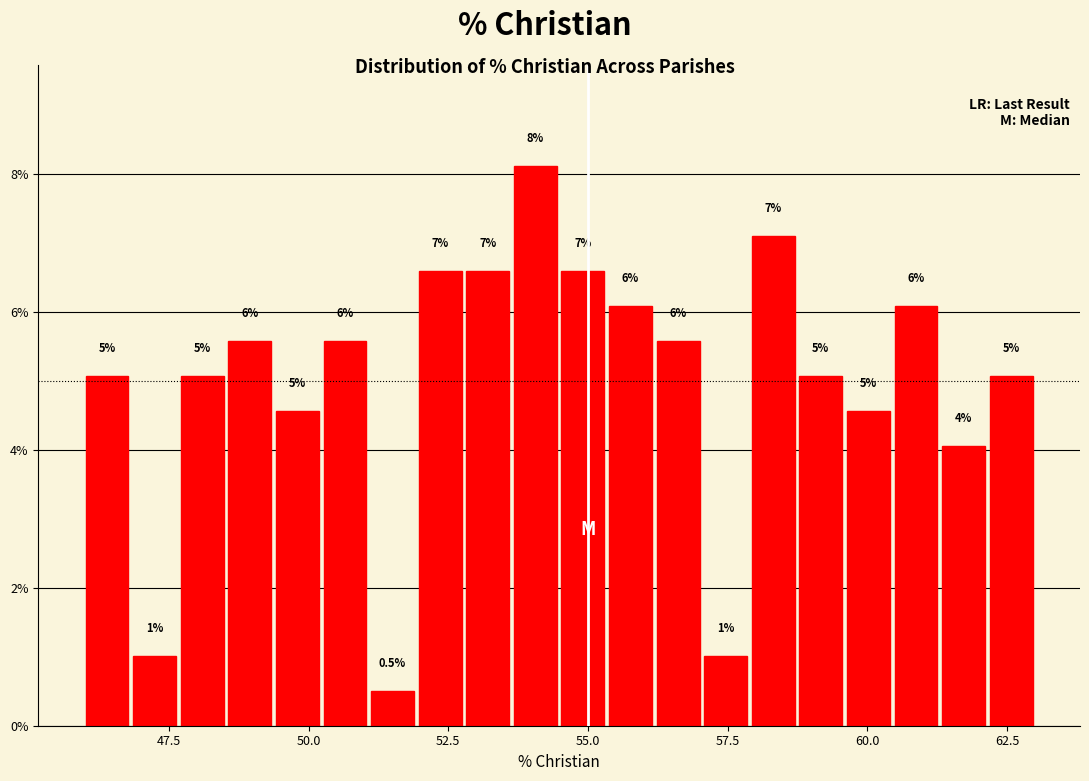

Read against the x-axis, roughly where is the centre of the tallest bar?

54.0